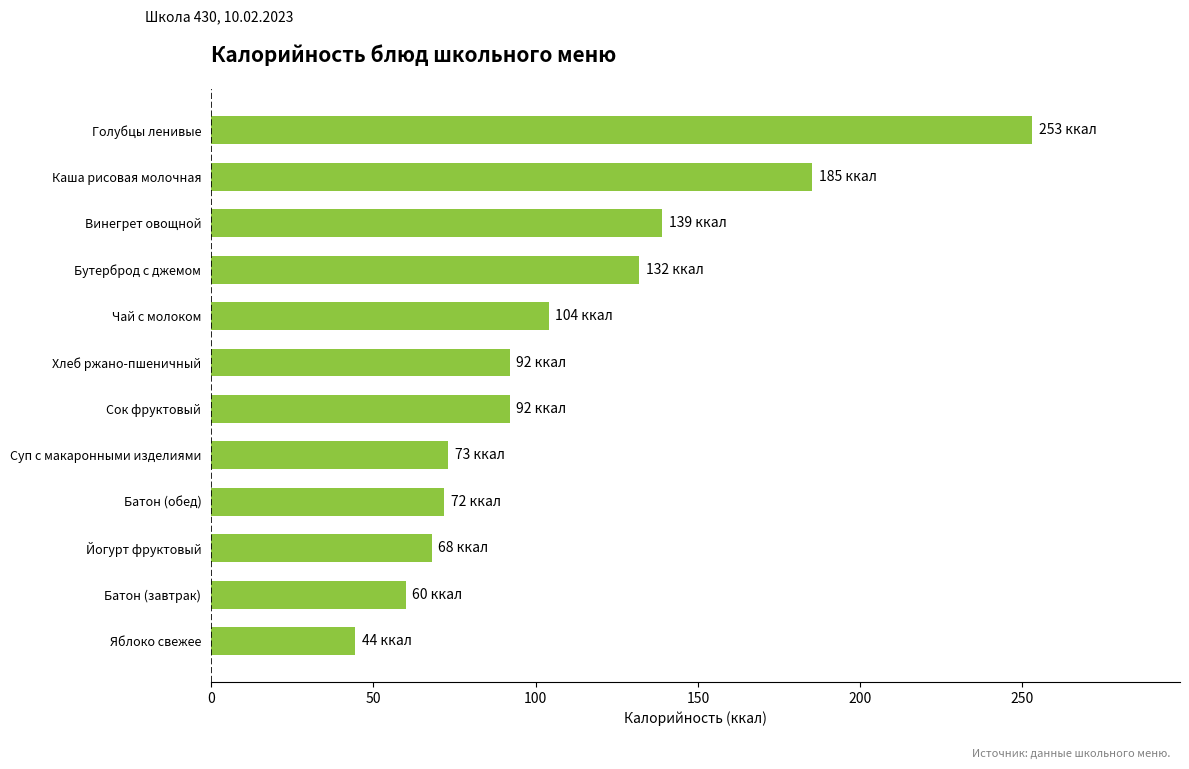

True or false: the data shows 44.4 at Яблоко свежее.

True